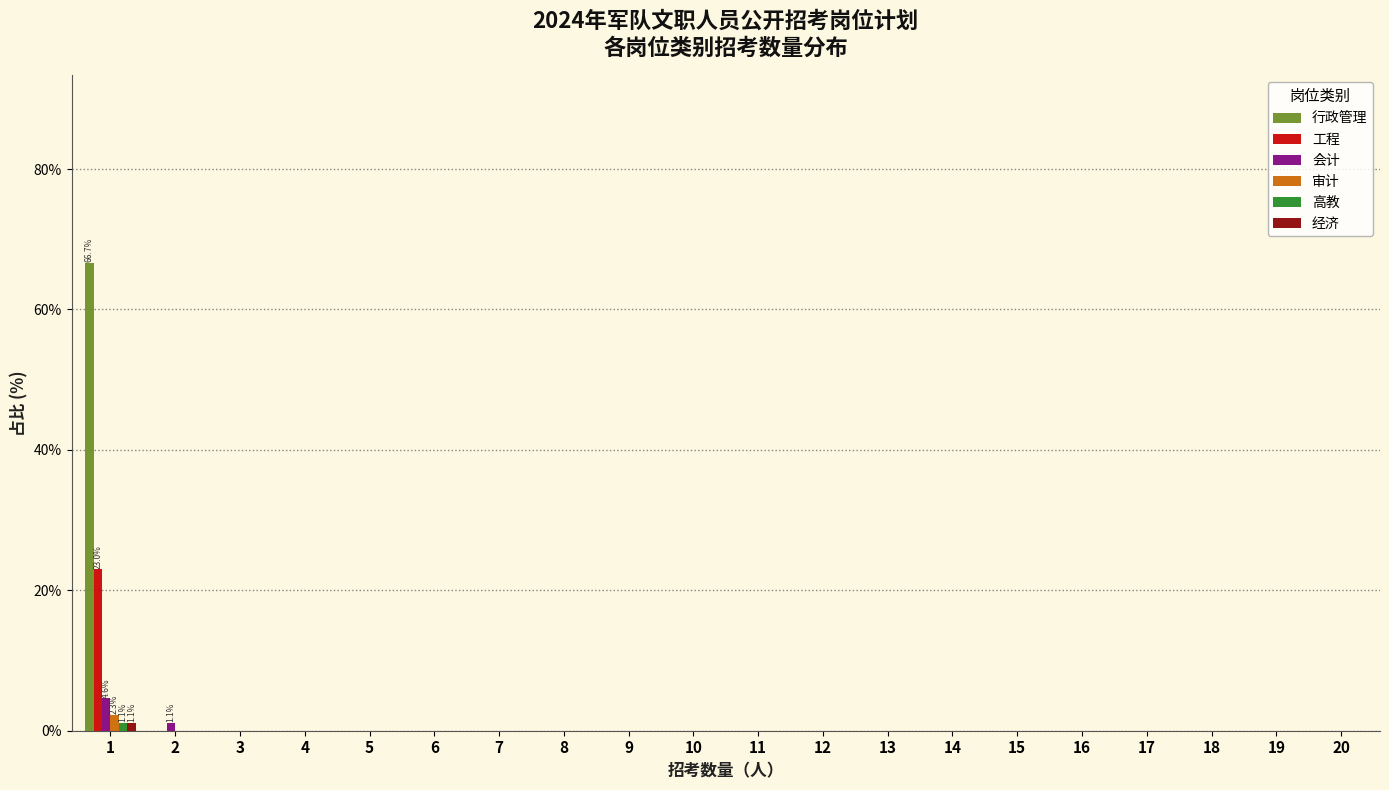

What is the sum of all 工程 values?

23.0